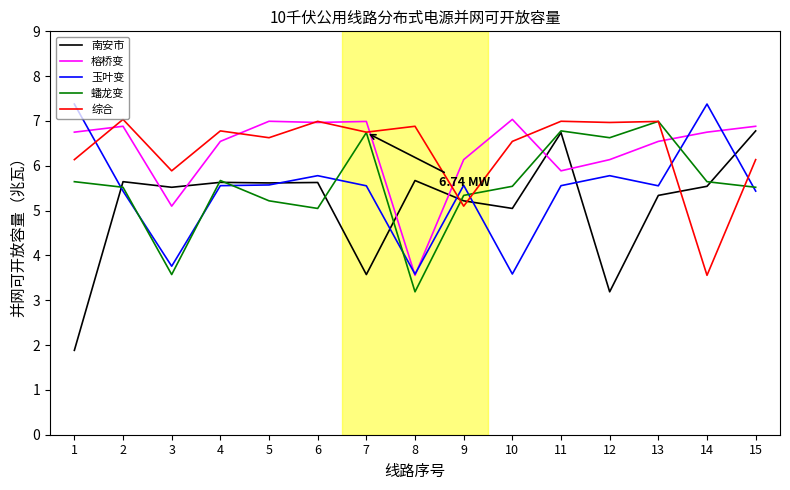

What is the difference between the highest and lowest values at 2?

1.6